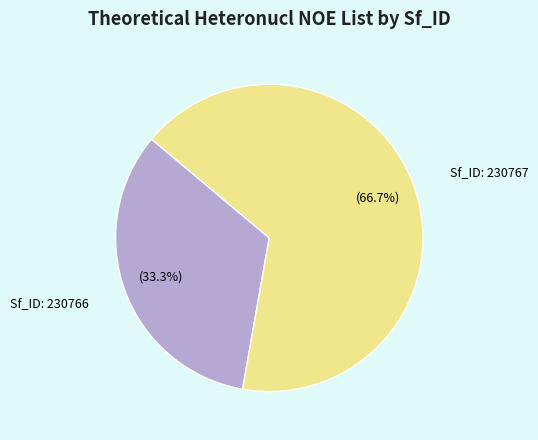

Is there a majority slice in this chart?

Yes